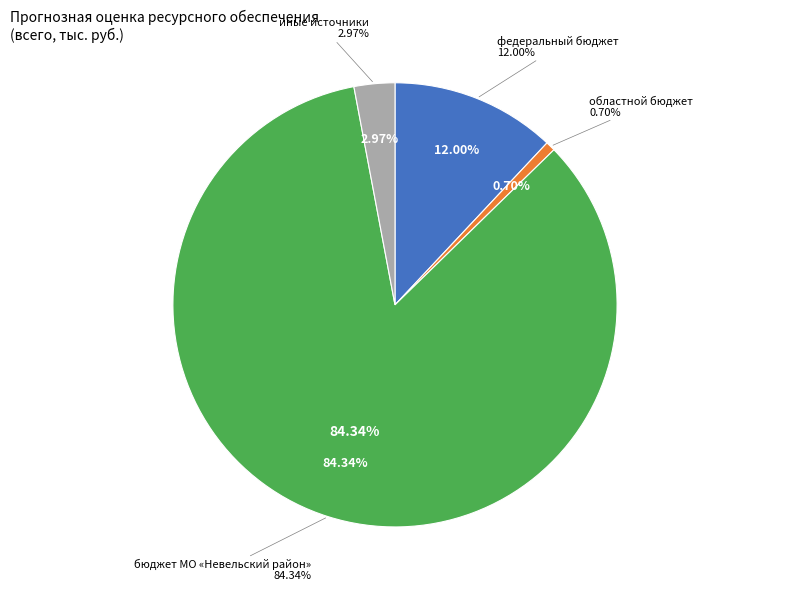

Combined, do иные источники and бюджет МО «Невельский район» account for over 50%?

Yes